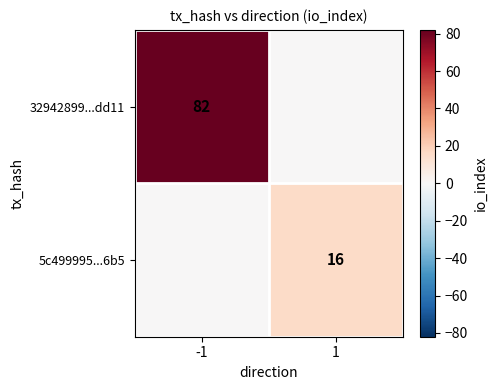

Is the value of 32942899...dd11 at -1 greater than the value of 5c499995...6b5 at 1?

Yes